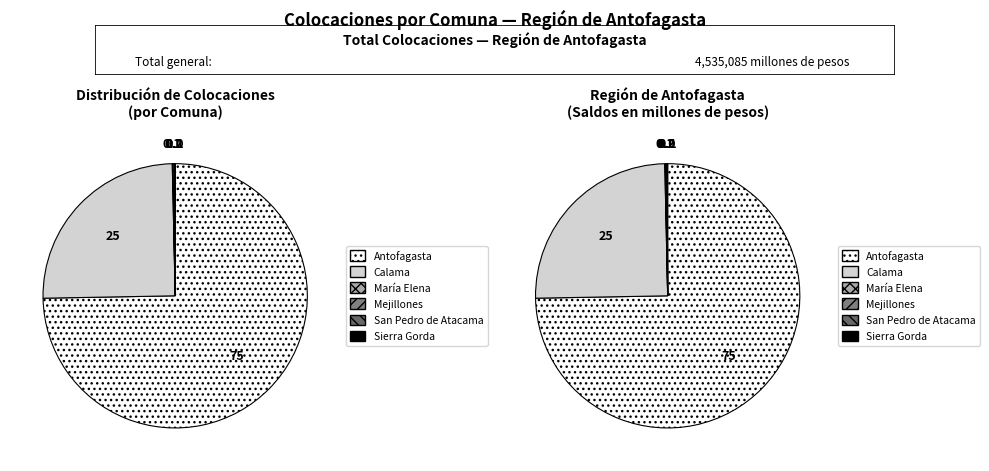

Does Mejillones represent more than half of the total?

No